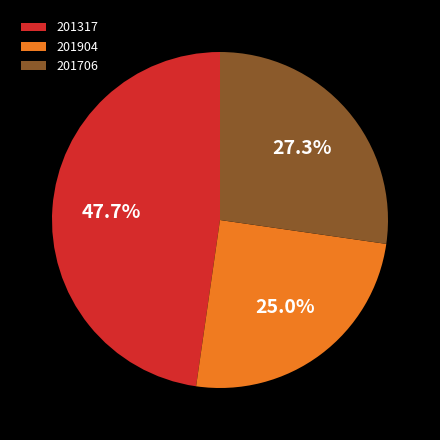

What is the ratio of the value at 201706 to the value at 201317?

0.6